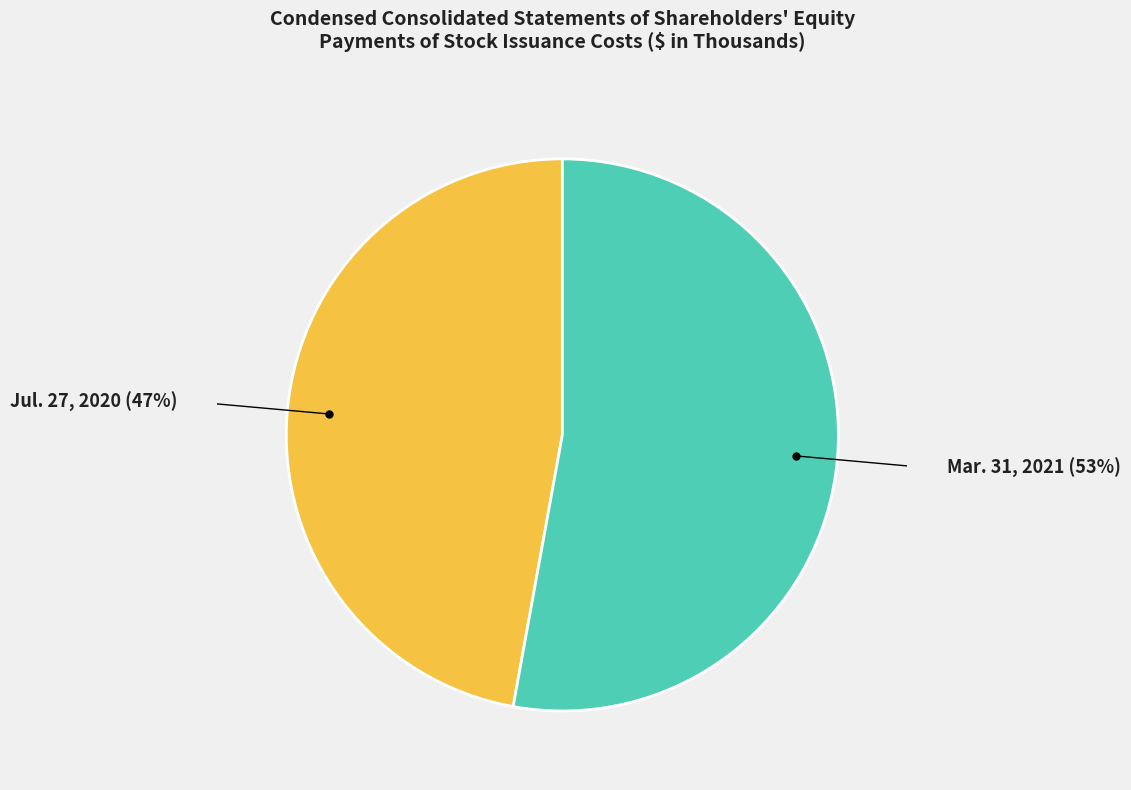

Is there any slice that represents more than half of the pie?

Yes